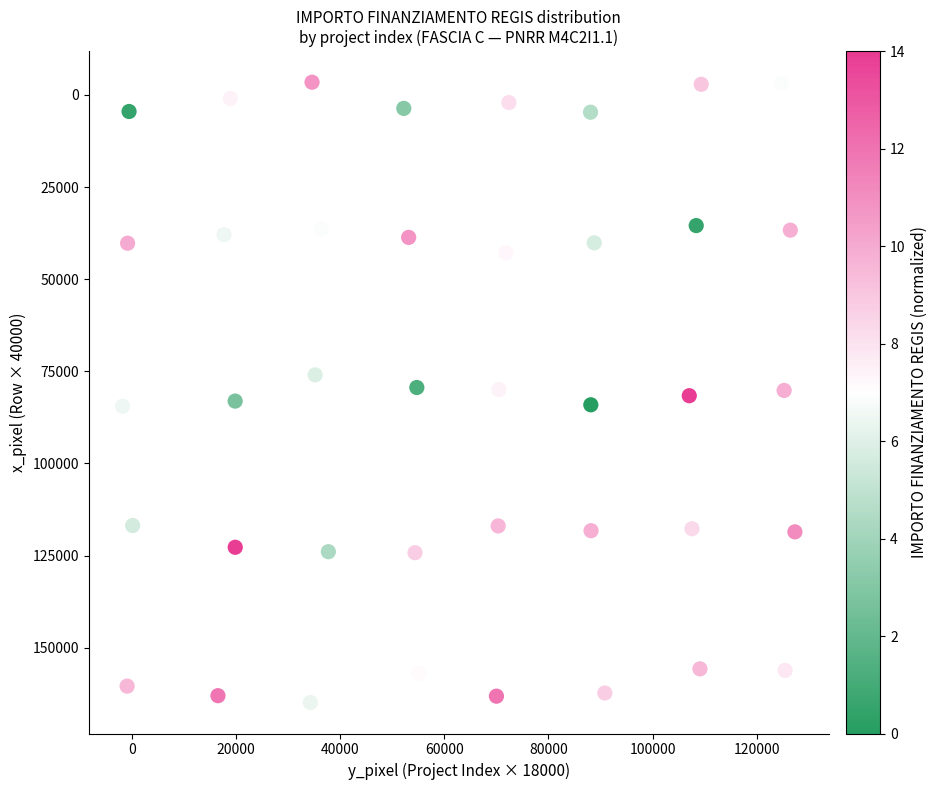

What is the range of Y values (max minus min)?

168308.9